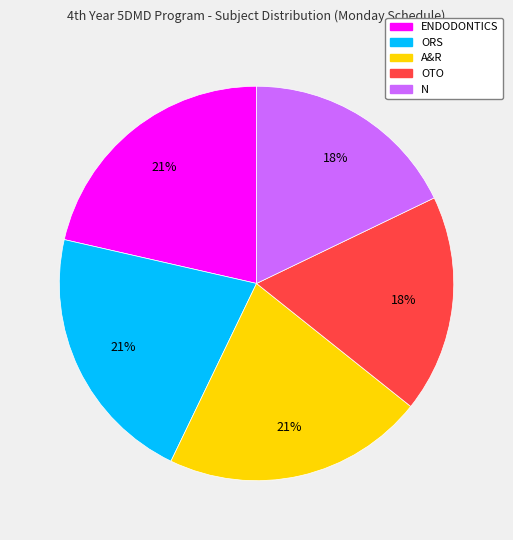

To the nearest percent, what portion does OTO represent?

18%